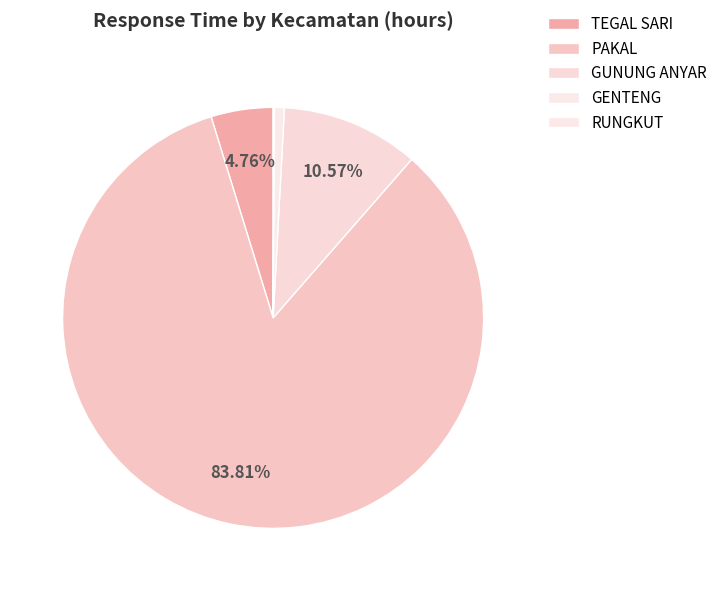

Which category has the smallest portion of the pie?

RUNGKUT